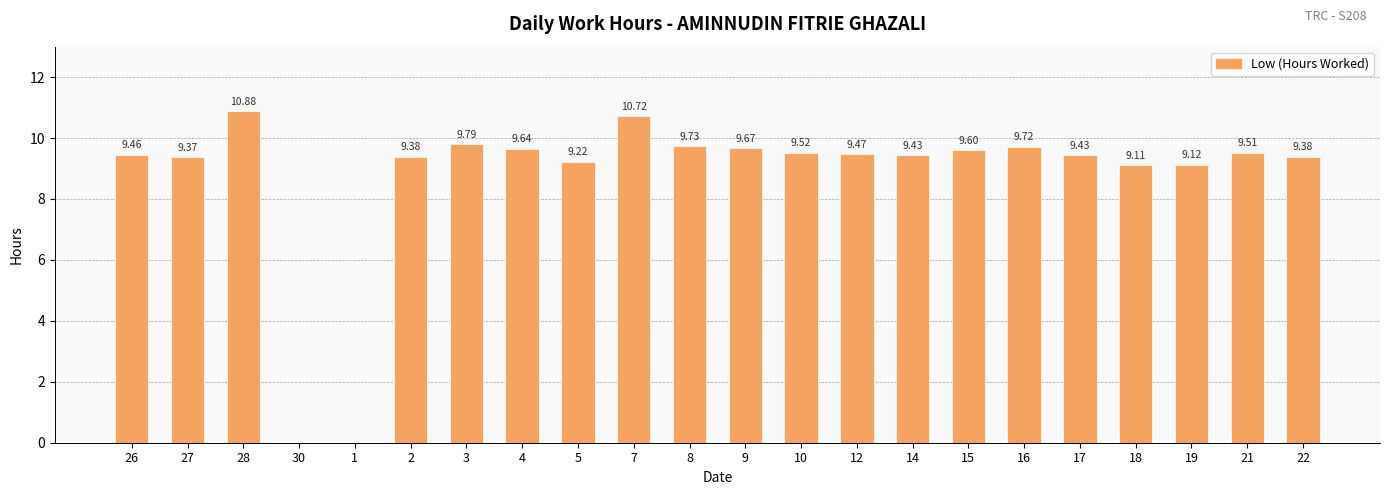

At which category does the chart reach its peak across all series?

28